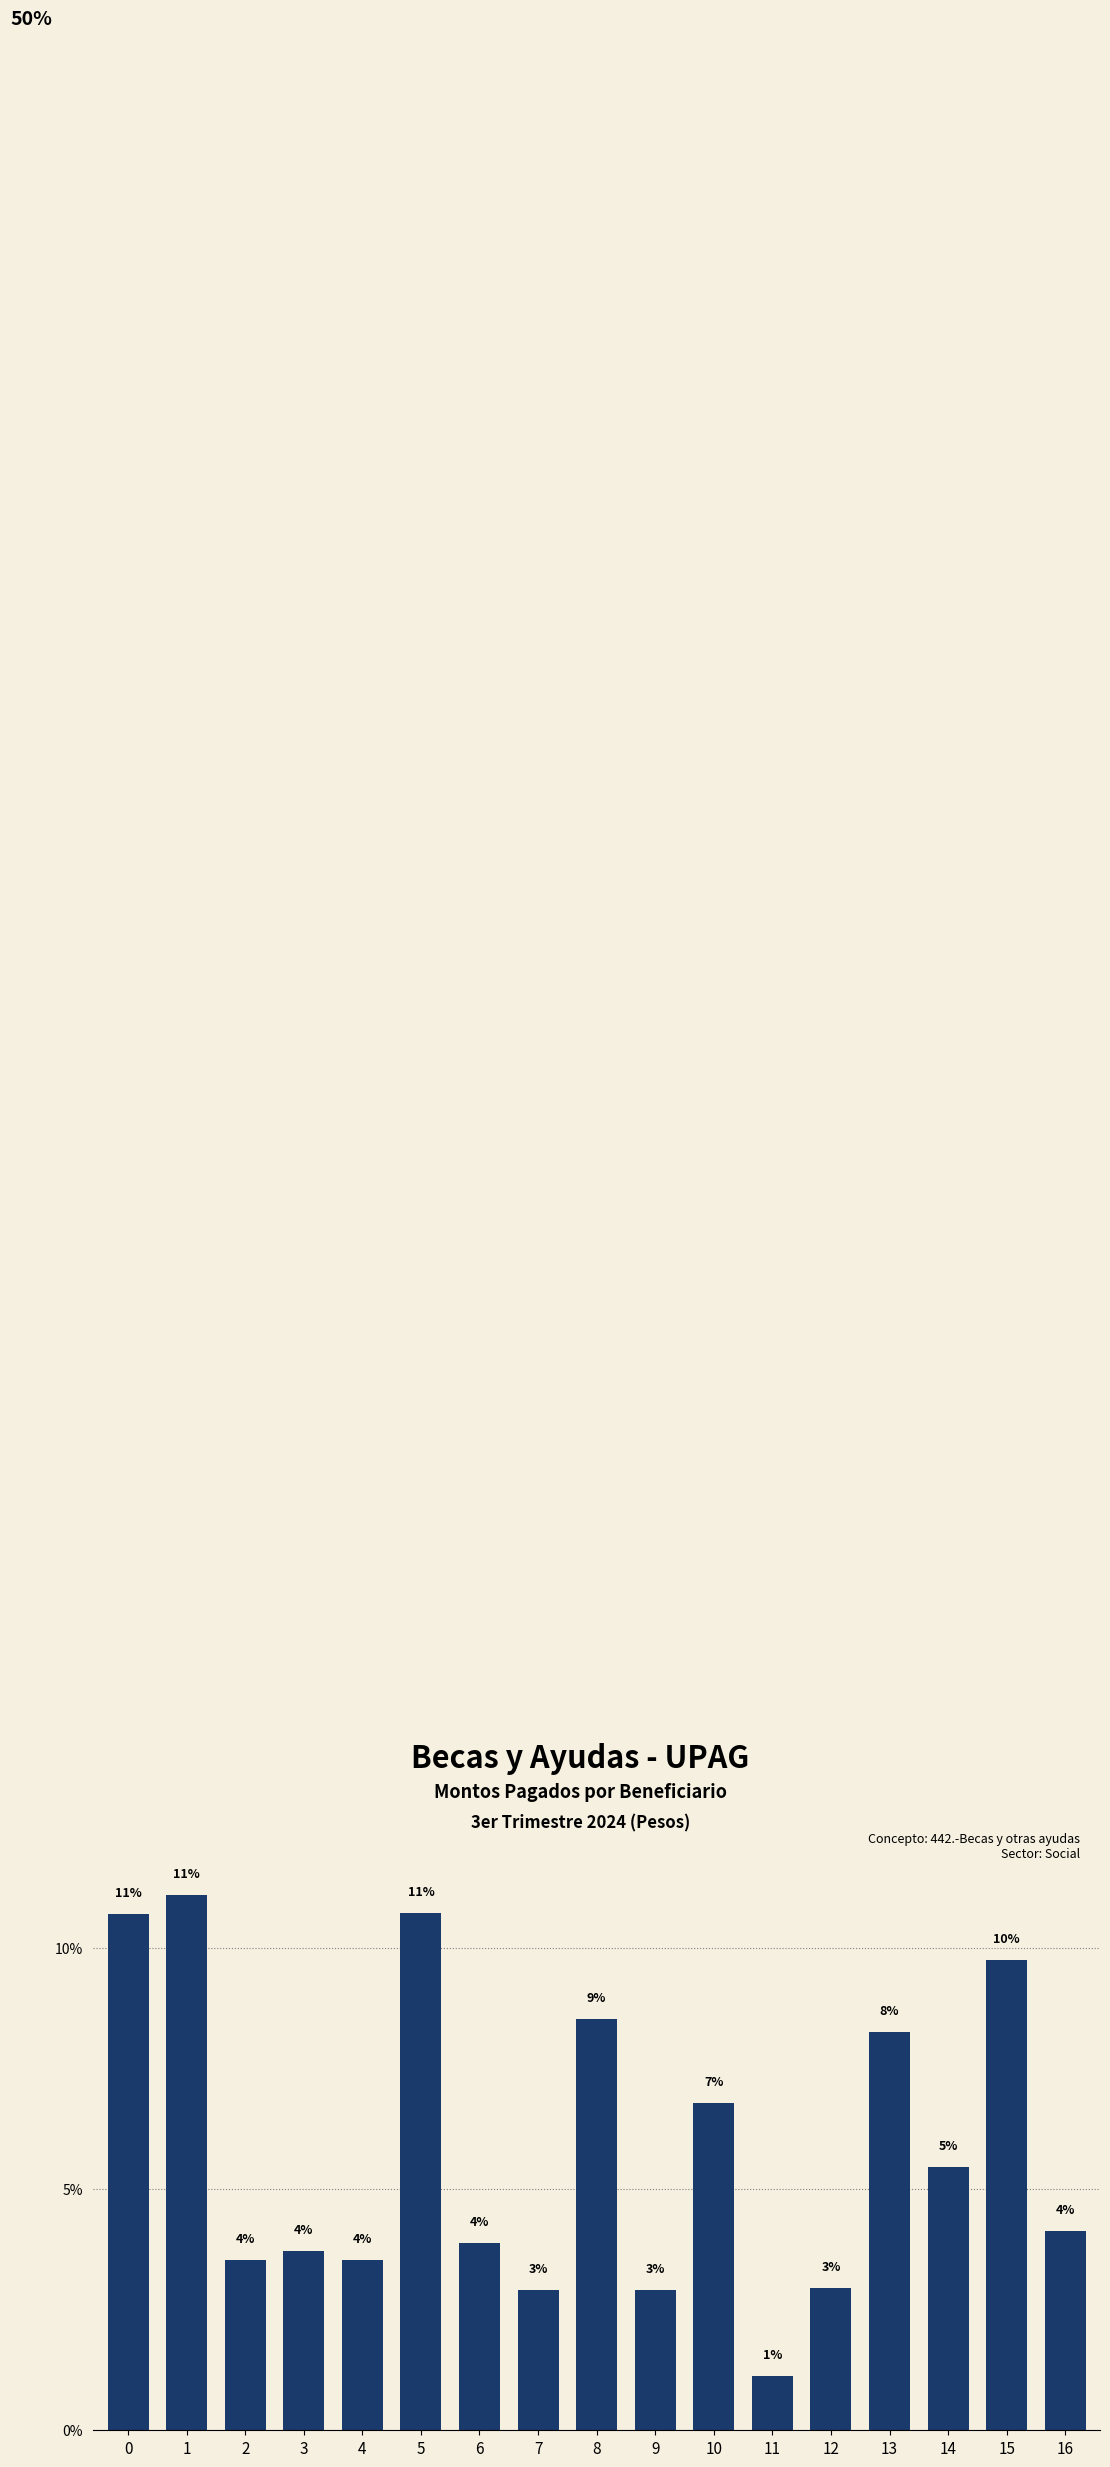

List the labels in order of value, largest first.

1, 5, 0, 15, 8, 13, 10, 14, 16, 6, 3, 2, 4, 12, 7, 9, 11